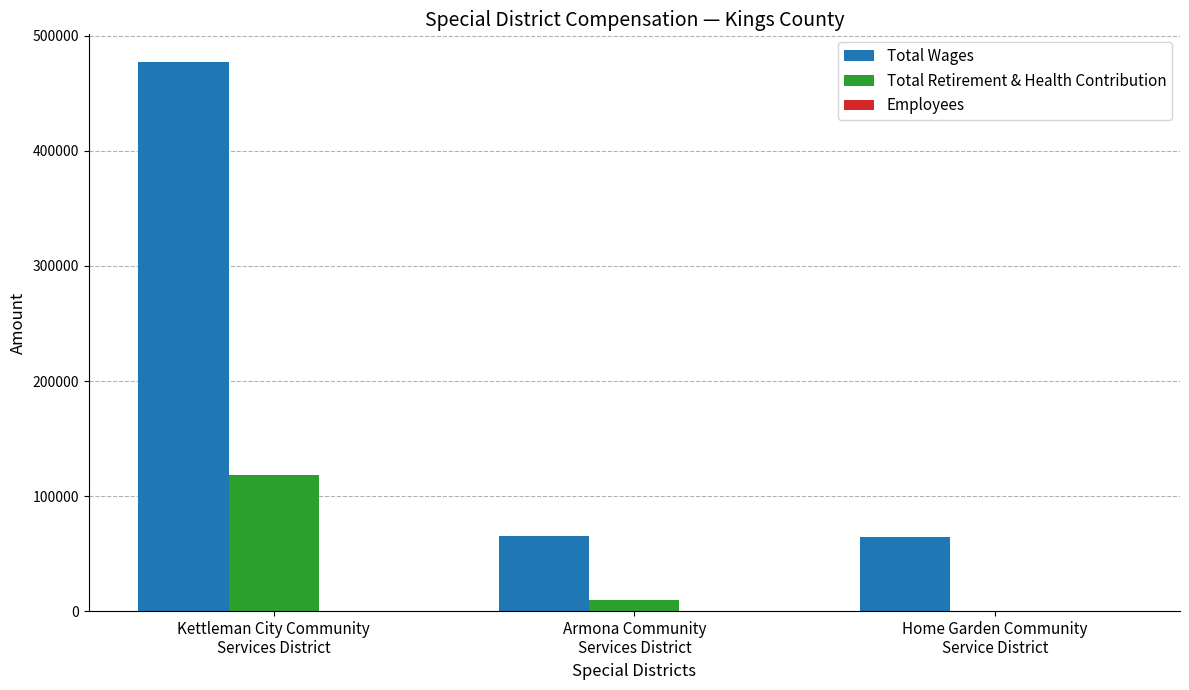

What is the maximum value for Total Retirement & Health Contribution?

117885